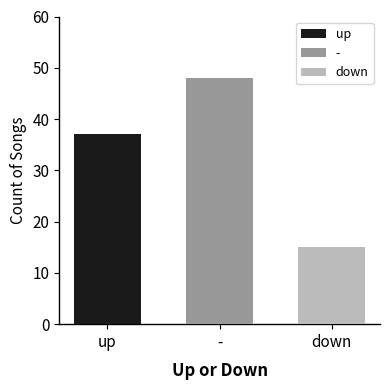

How many values are between 15 and 48?

3